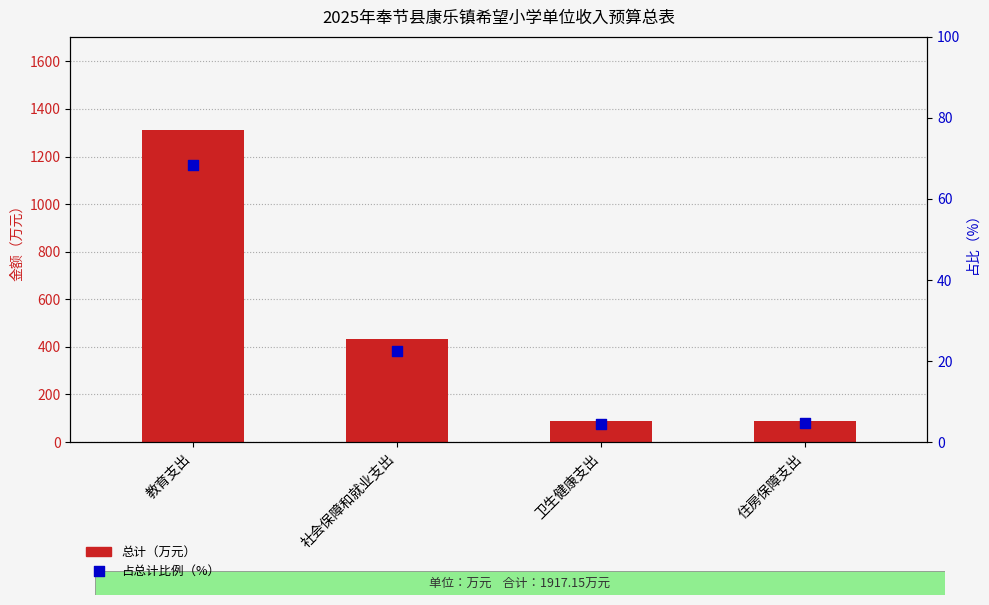

At how many categories does at least one series exceed 954?

1